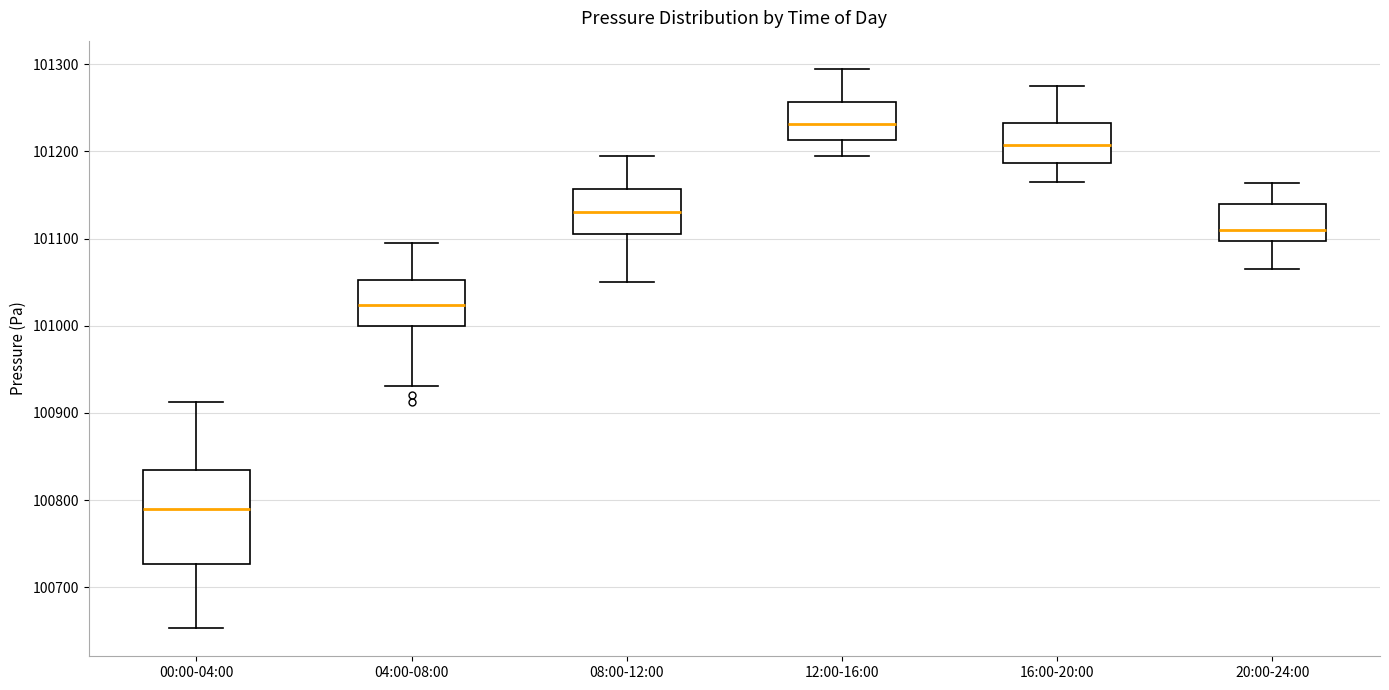

Where does the median line of the box for 20:00-24:00 sit on the y-axis? The values are not printed on the chart, so give them approximately, as read against the axis.

101110